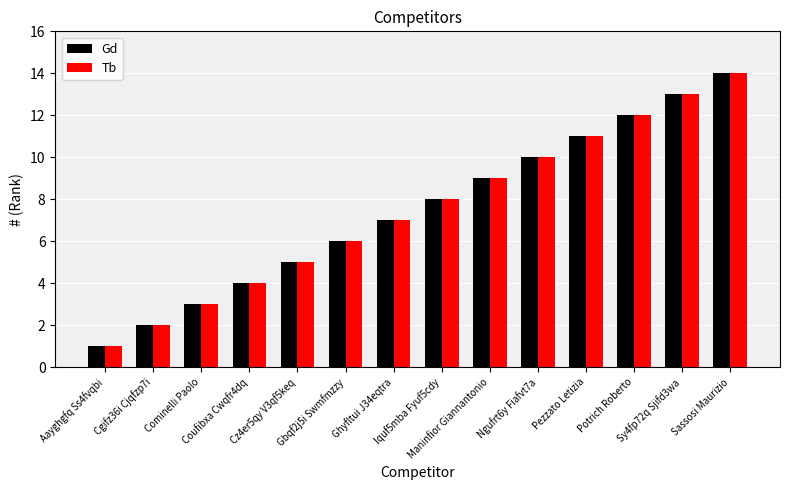

Reading left to right, extract all data points from this chart.

Gd: Aayghgfq Ss4fvqbi=1	Cgifz36i Cjqfzp7i=2	Cominelli Paolo=3	Coufibxa Cwqfr4dq=4	Cz4er5qy V3qf5keq=5	Gbqf2j5i Swmfmzzy=6	Ghyfltui J34eqtra=7	Iquf5mba Fyuf5cdy=8	Maninfior Giannantonio=9	Ngufrt6y Fiafvt7a=10	Pezzato Letizia=11	Potrich Roberto=12	Sy4fp72q Sjifd3wa=13	Sassosi Maurizio=14
Tb: Aayghgfq Ss4fvqbi=1	Cgifz36i Cjqfzp7i=2	Cominelli Paolo=3	Coufibxa Cwqfr4dq=4	Cz4er5qy V3qf5keq=5	Gbqf2j5i Swmfmzzy=6	Ghyfltui J34eqtra=7	Iquf5mba Fyuf5cdy=8	Maninfior Giannantonio=9	Ngufrt6y Fiafvt7a=10	Pezzato Letizia=11	Potrich Roberto=12	Sy4fp72q Sjifd3wa=13	Sassosi Maurizio=14